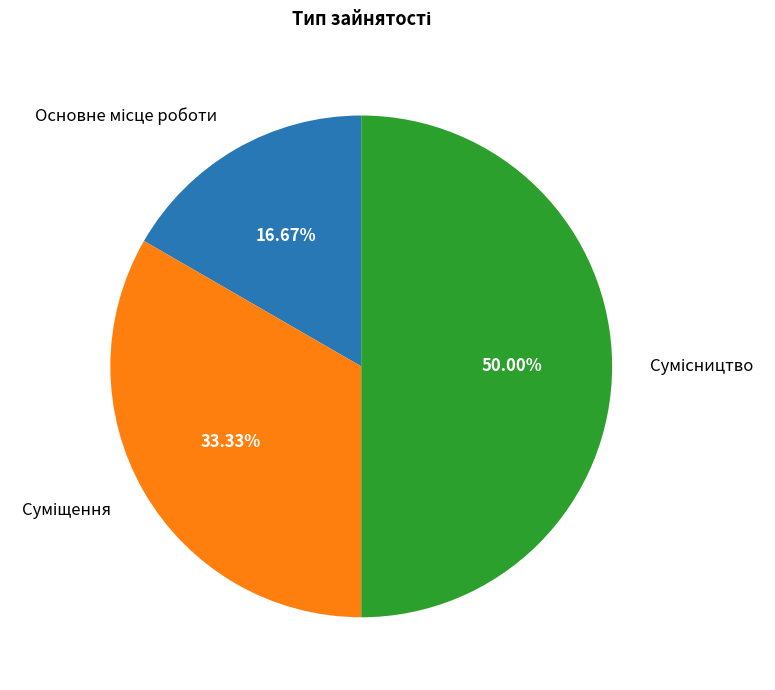

Count the number of slices in the pie.

3